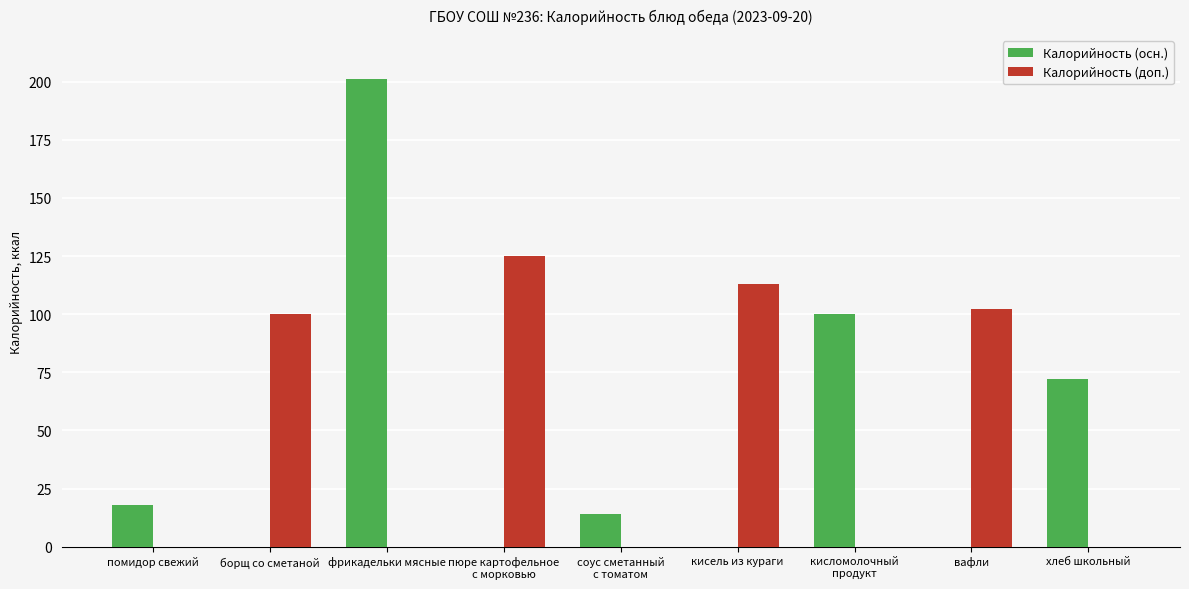

What are all the series names shown in the legend?

Калорийность (осн.), Калорийность (доп.)